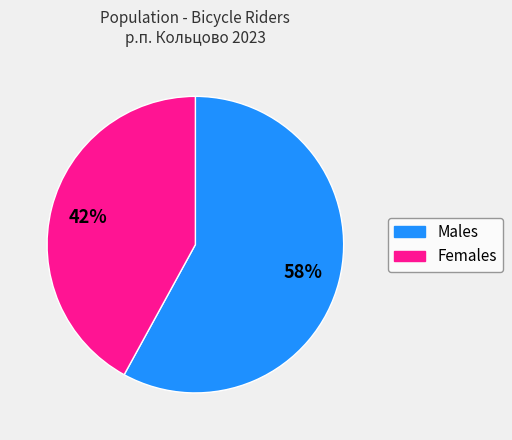

To the nearest percent, what is the difference between the largest and smallest slice percentages?

16%